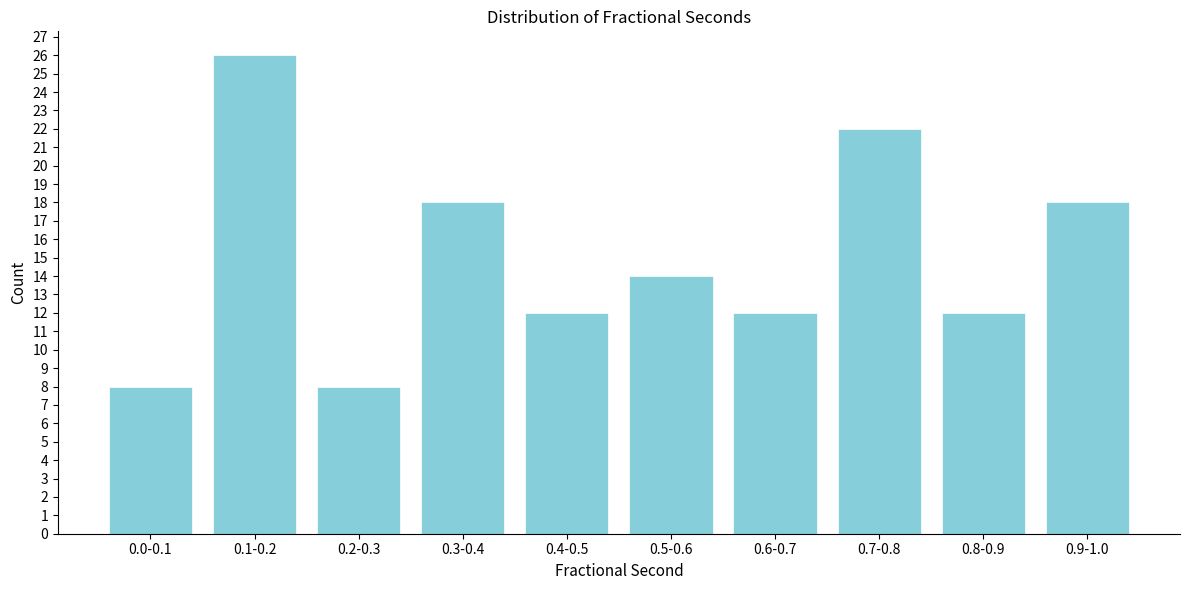

Reading left to right, transcribe all the data shown in this chart.

8	26	8	18	12	14	12	22	12	18